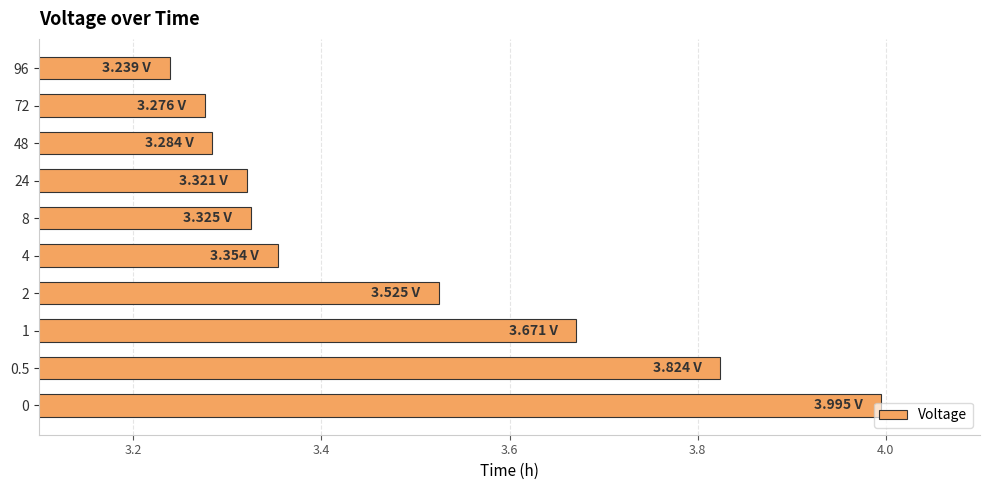

What is the sum of the values at 48 and 72?

6.6